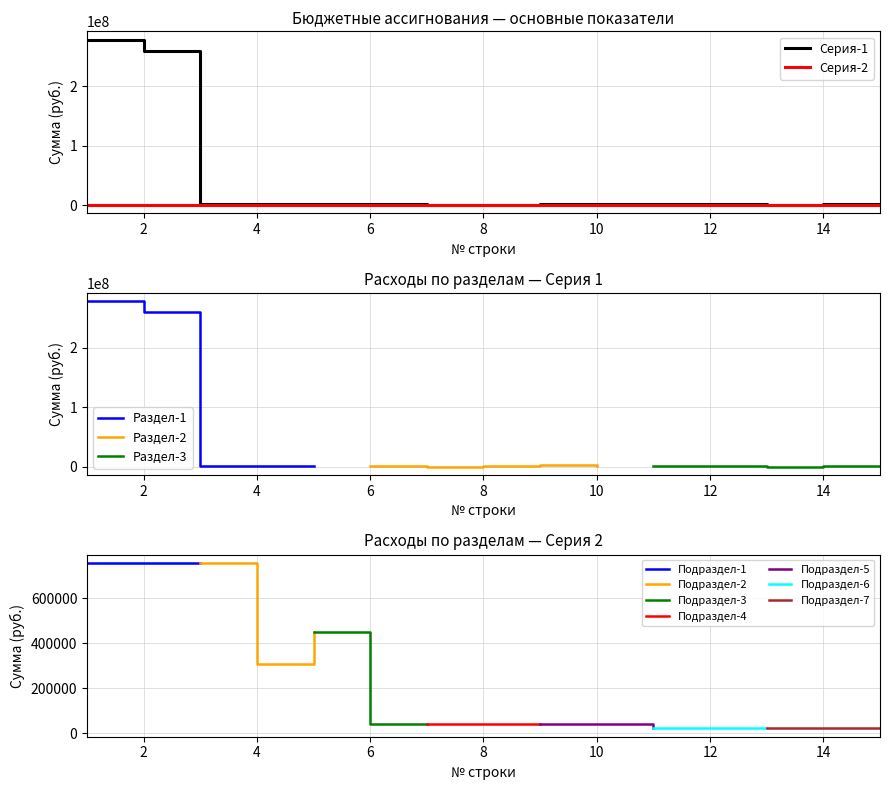

Which category has the lowest value across all series?

11